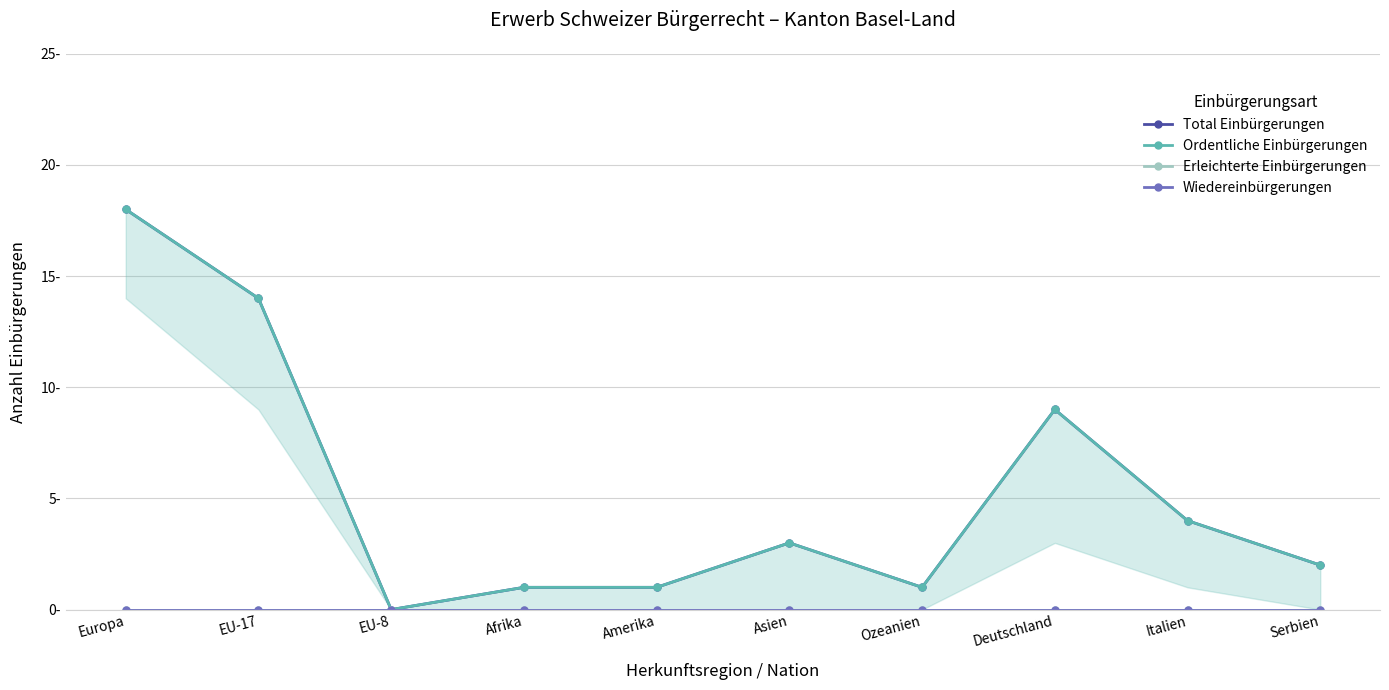

Is the value of Total Einbürgerungen at Deutschland greater than the value of Erleichterte Einbürgerungen at EU-17?

Yes